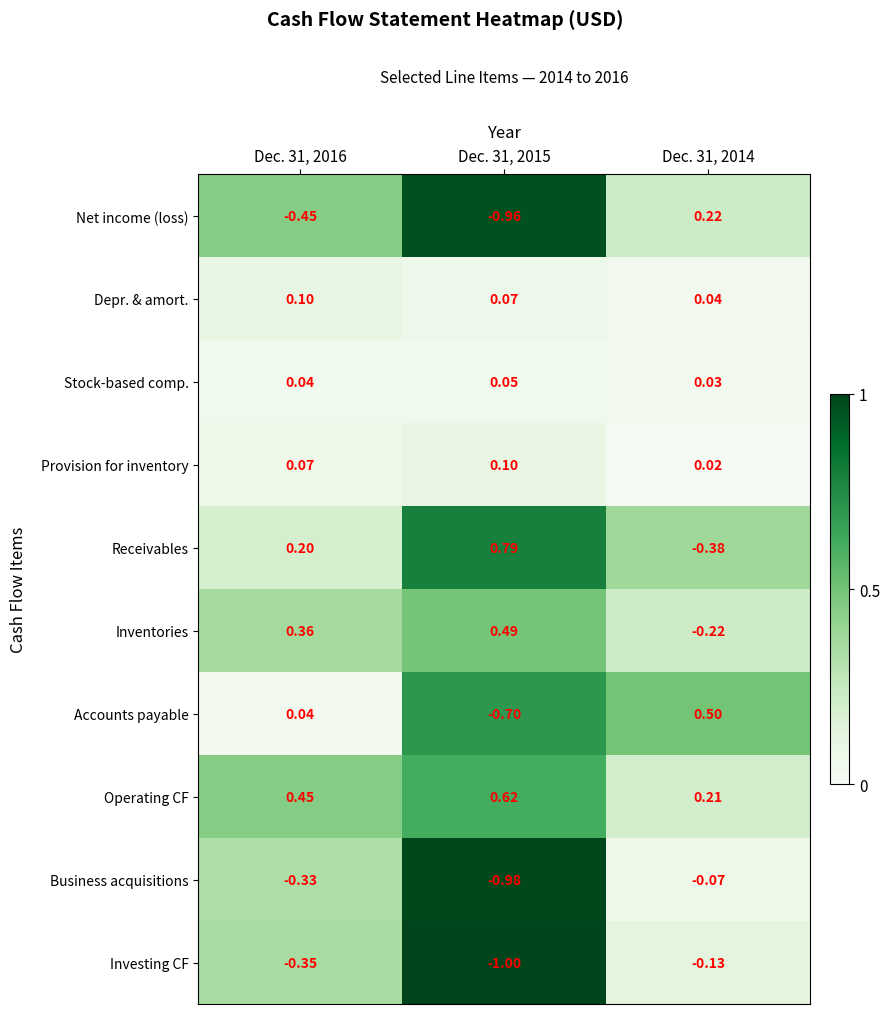

Rank the series at Dec. 31, 2014 from lowest to highest value.

Receivables, Inventories, Investing CF, Business acquisitions, Provision for inventory, Stock-based comp., Depr. & amort., Operating CF, Net income (loss), Accounts payable